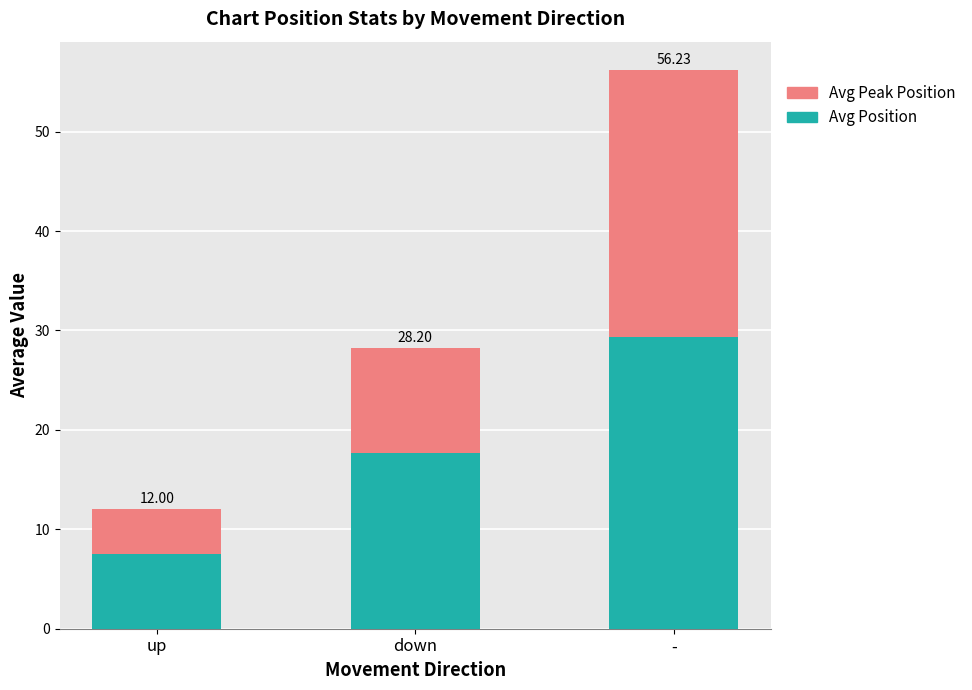

Rank the categories by Avg Position value from highest to lowest.

-, down, up